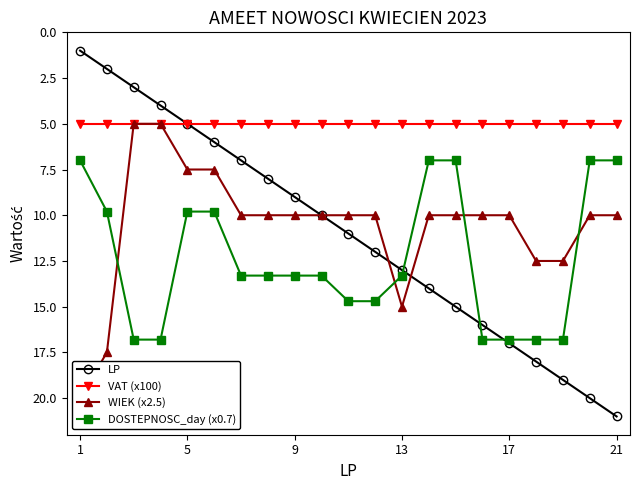

True or false: LP has more than 0 points higher than both neighbors.

False